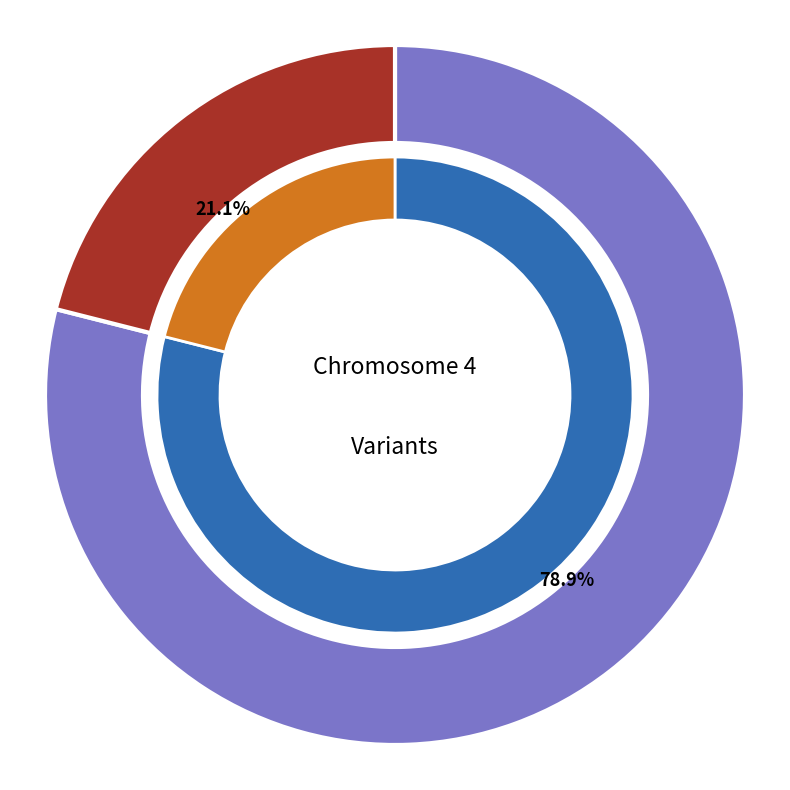

To the nearest percent, what is the average slice percentage?

50%